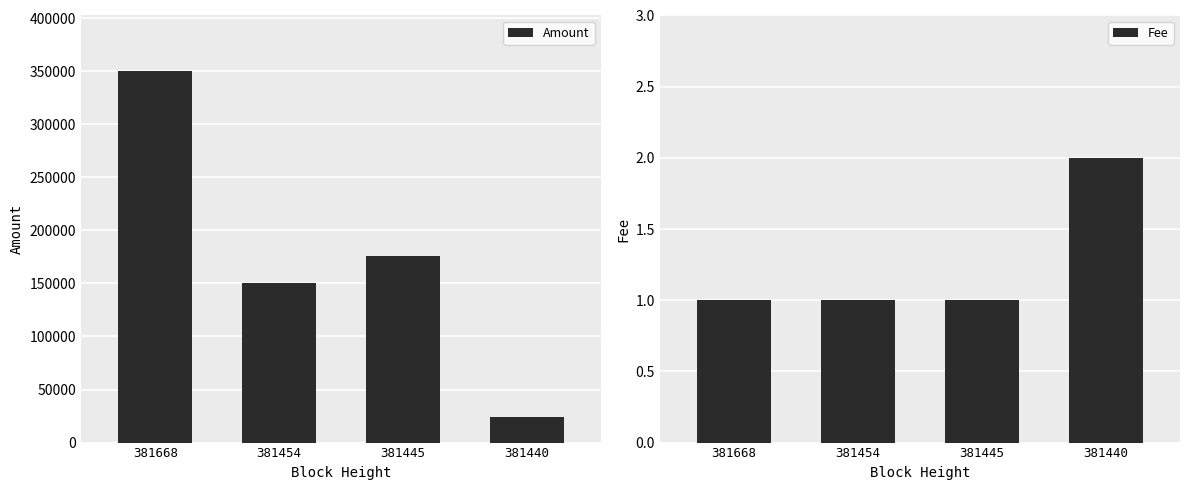

Which series has the widest spread of values?

Amount